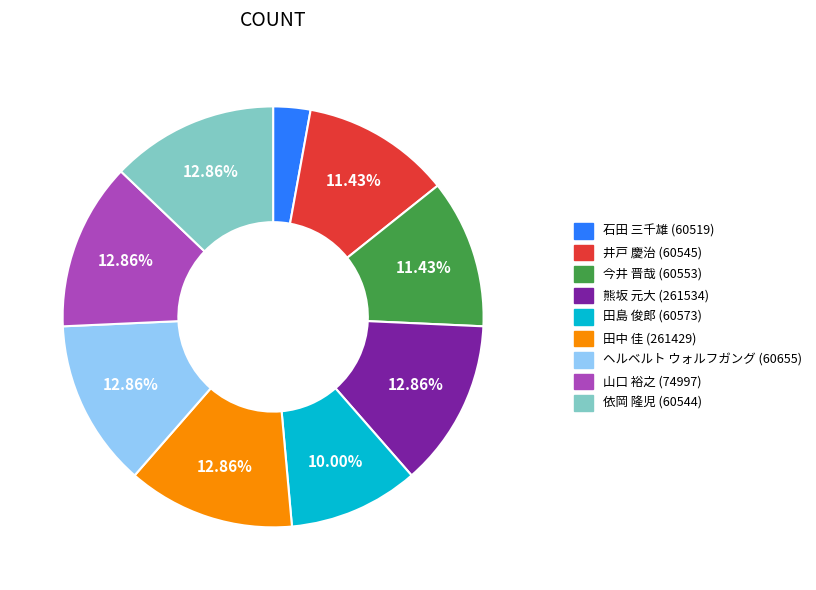

How many segments does this pie chart have?

9